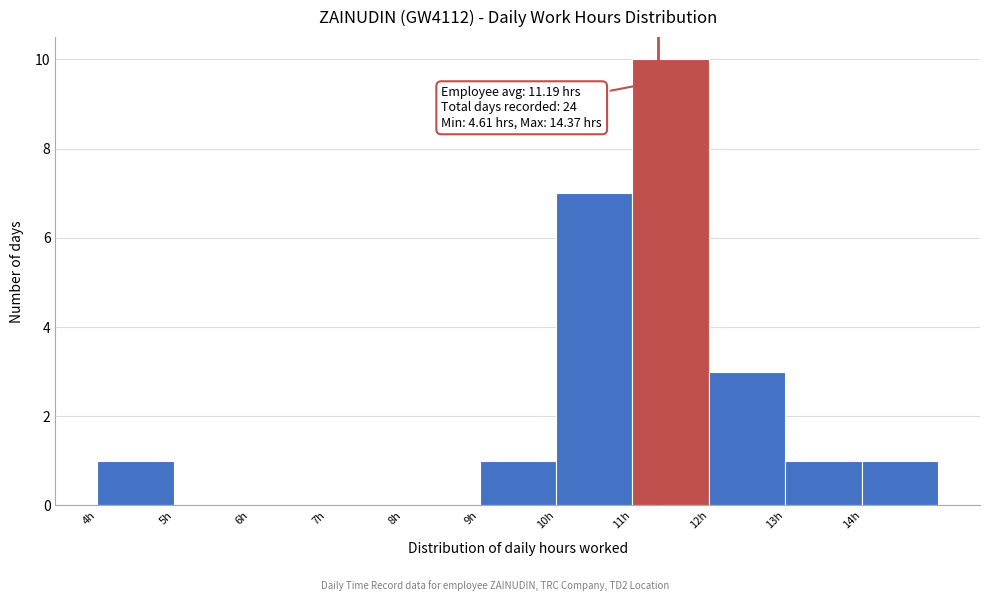

Which range on the x-axis has the tallest bar?

11 to 12